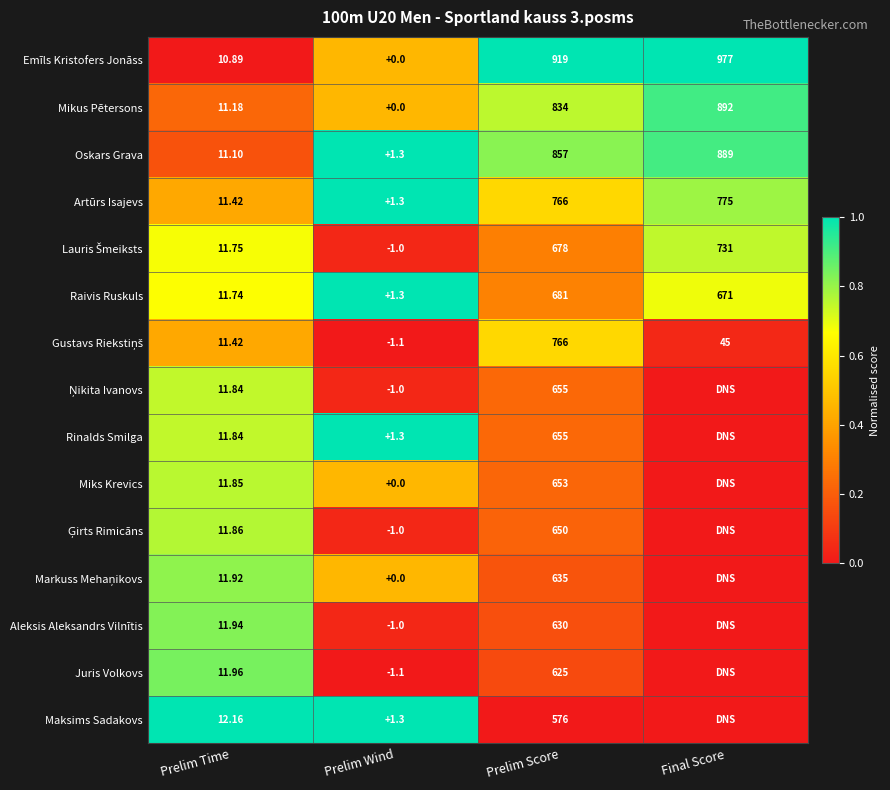

Where is Emīls Kristofers Jonāss nearest to the value 488?

Prelim Score